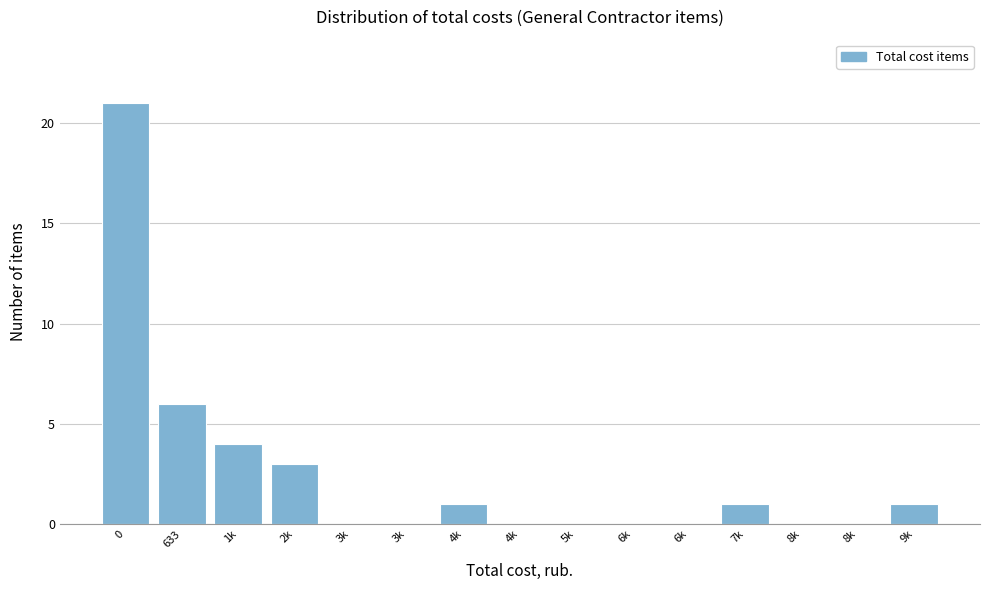

Are the bars horizontal?

No